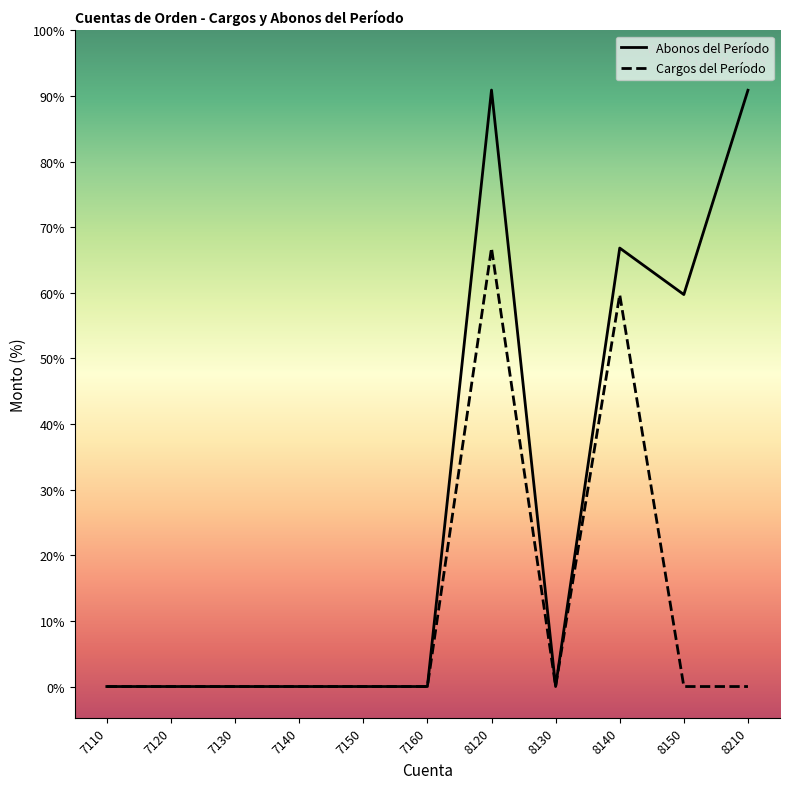

What are all the series names shown in the legend?

Abonos del Período, Cargos del Período